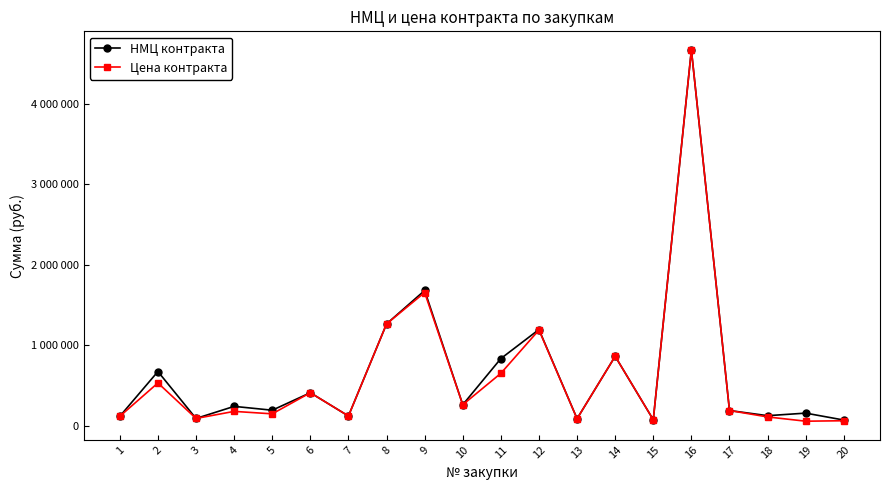

What are all the series names shown in the legend?

НМЦ контракта, Цена контракта